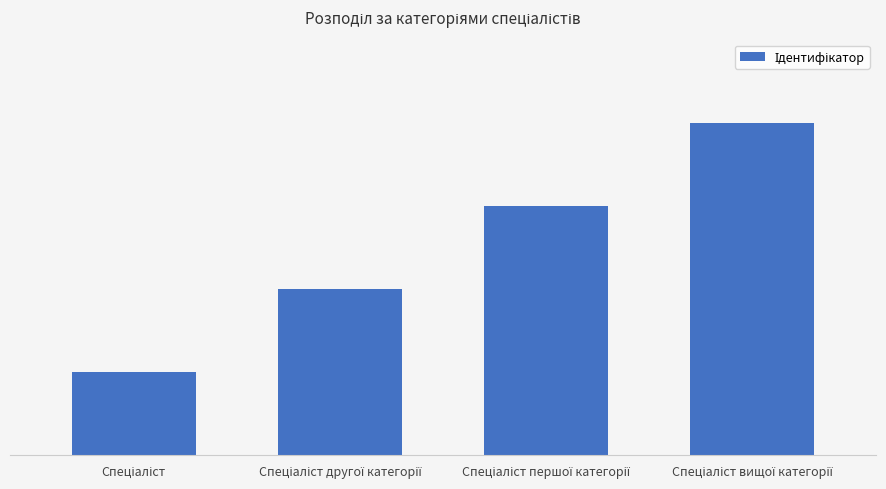

At which category does the chart reach its peak across all series?

Спеціаліст вищої категорії